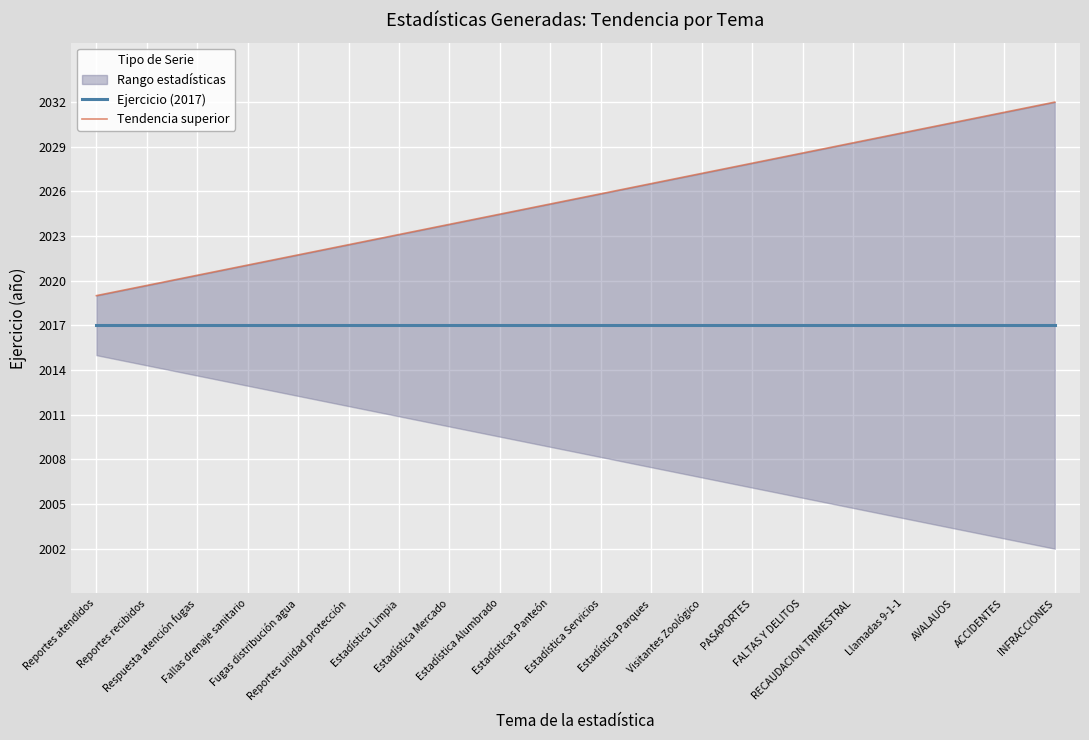

Reading left to right, what are all the values shown in this chart?

Ejercicio (2017): 2017.0	2017.0	2017.0	2017.0	2017.0	2017.0	2017.0	2017.0	2017.0	2017.0	2017.0	2017.0	2017.0	2017.0	2017.0	2017.0	2017.0	2017.0	2017.0	2017.0
Tendencia superior: 2019.0	2019.7	2020.4	2021.1	2021.7	2022.4	2023.1	2023.8	2024.5	2025.2	2025.8	2026.5	2027.2	2027.9	2028.6	2029.3	2029.9	2030.6	2031.3	2032.0